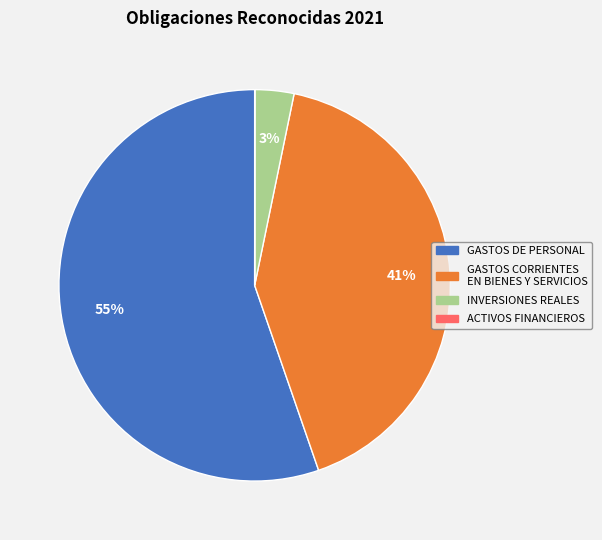

Is there a majority slice in this chart?

Yes